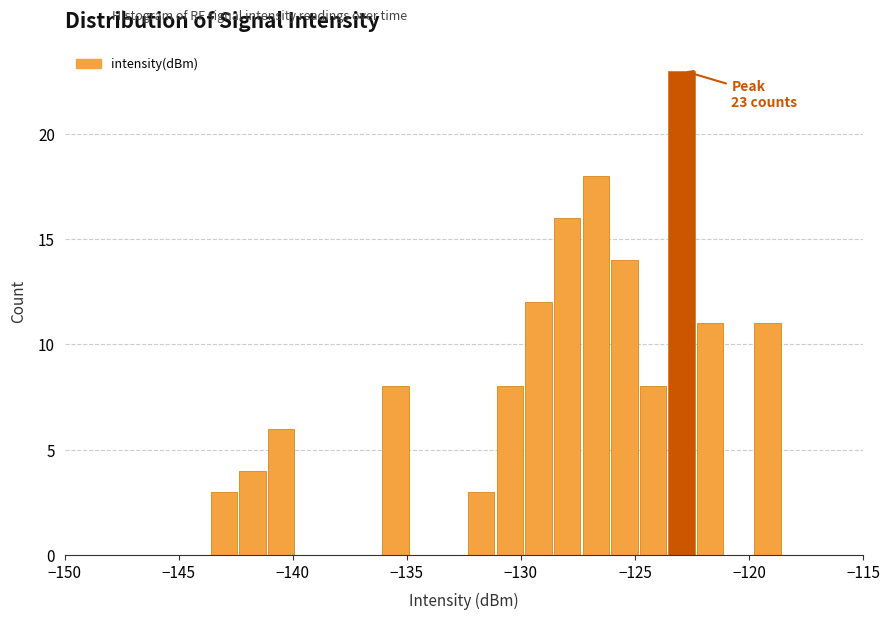

Around what value on the x-axis is the tallest bar? Give the approximate position of its centre, as read against the axis.

-123.0